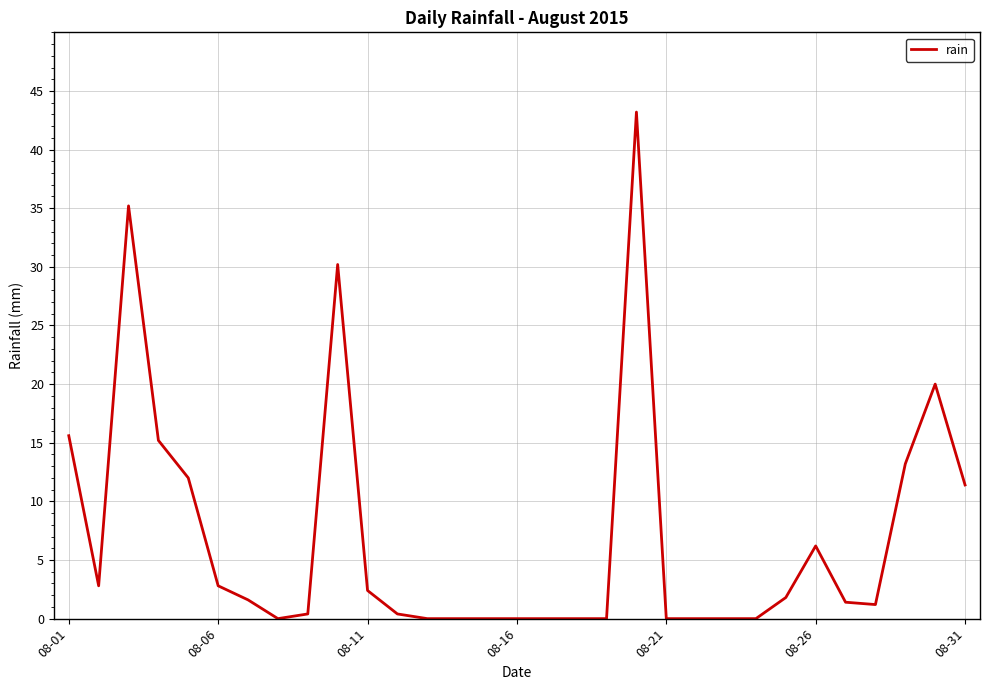

What is the difference between the maximum and minimum values?

43.2